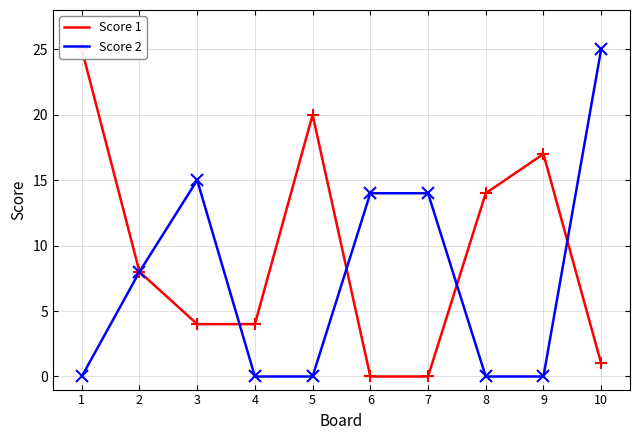

At how many categories does at least one series exceed 18?

3